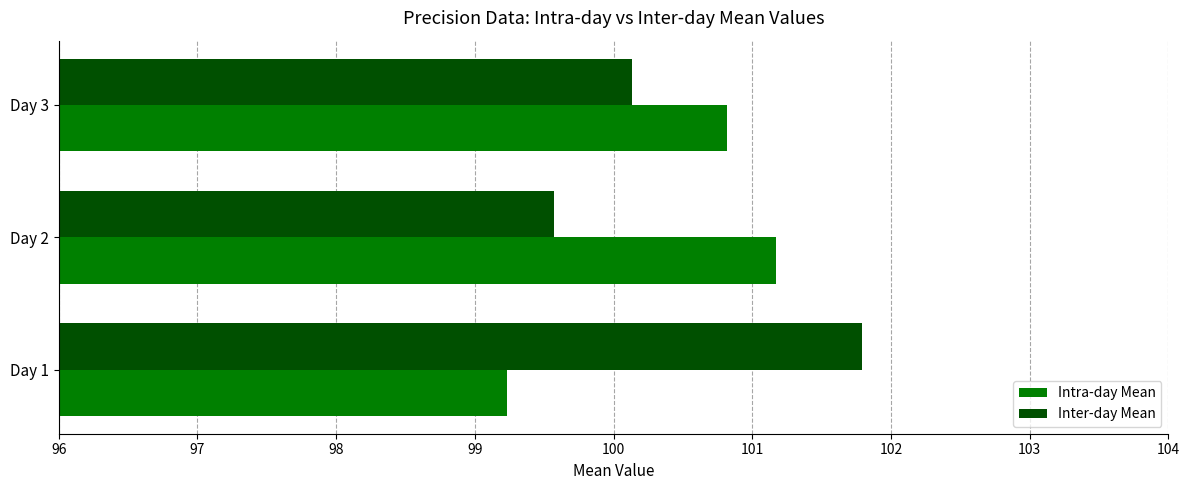

What value does the Inter-day Mean series have at Day 3?

100.1